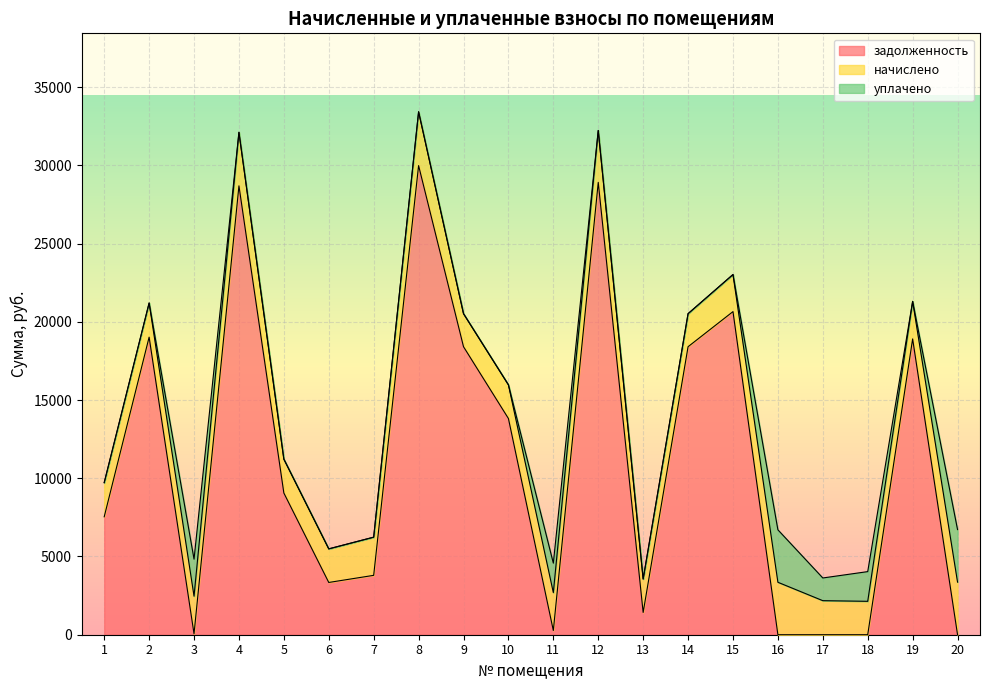

True or false: начислено has a value of 2182.1 at 1.

True